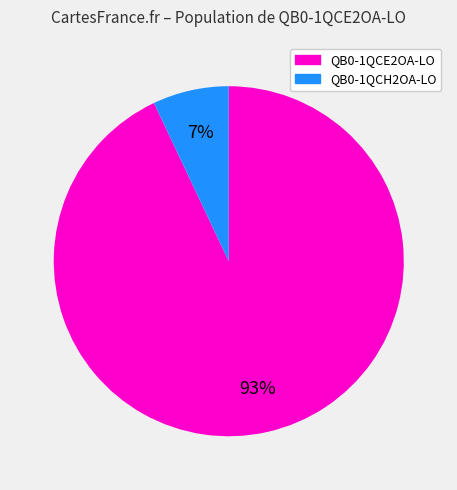

To the nearest percent, what is the difference between the largest and smallest slice percentages?

86%